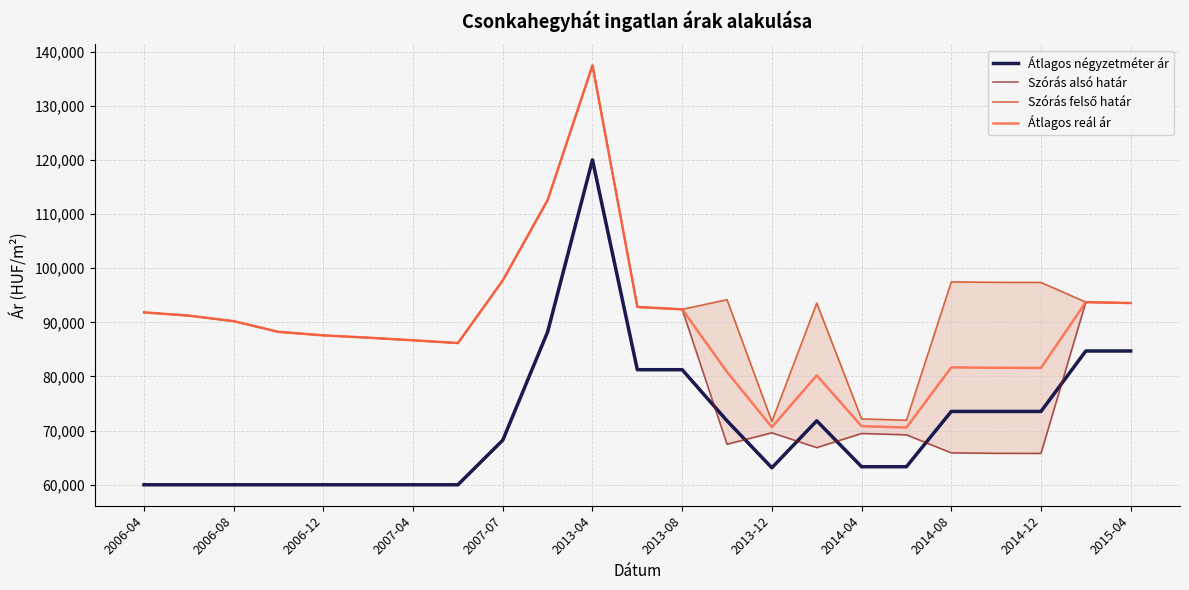

Which category has the highest value in the Átlagos négyzetméter ár series?

2013-04